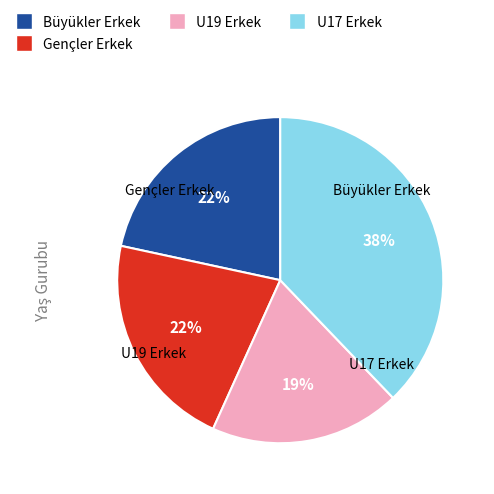

Do U19 Erkek and Gençler Erkek together represent more than half of the pie?

No